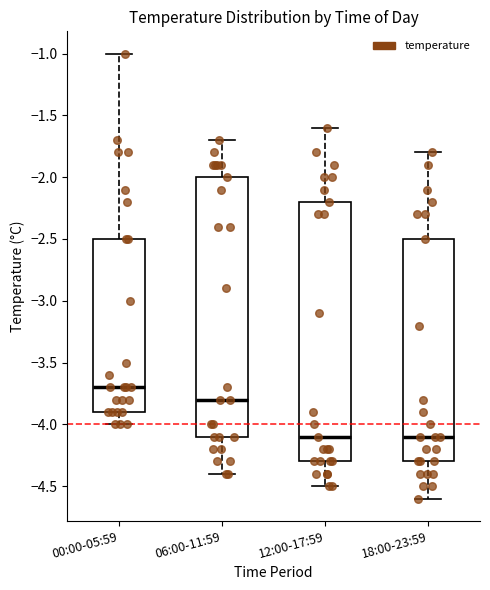

Where is the upper edge of the box for 18:00-23:59 on the y-axis? The values are not printed on the chart, so give them approximately, as read against the axis.

-2.5